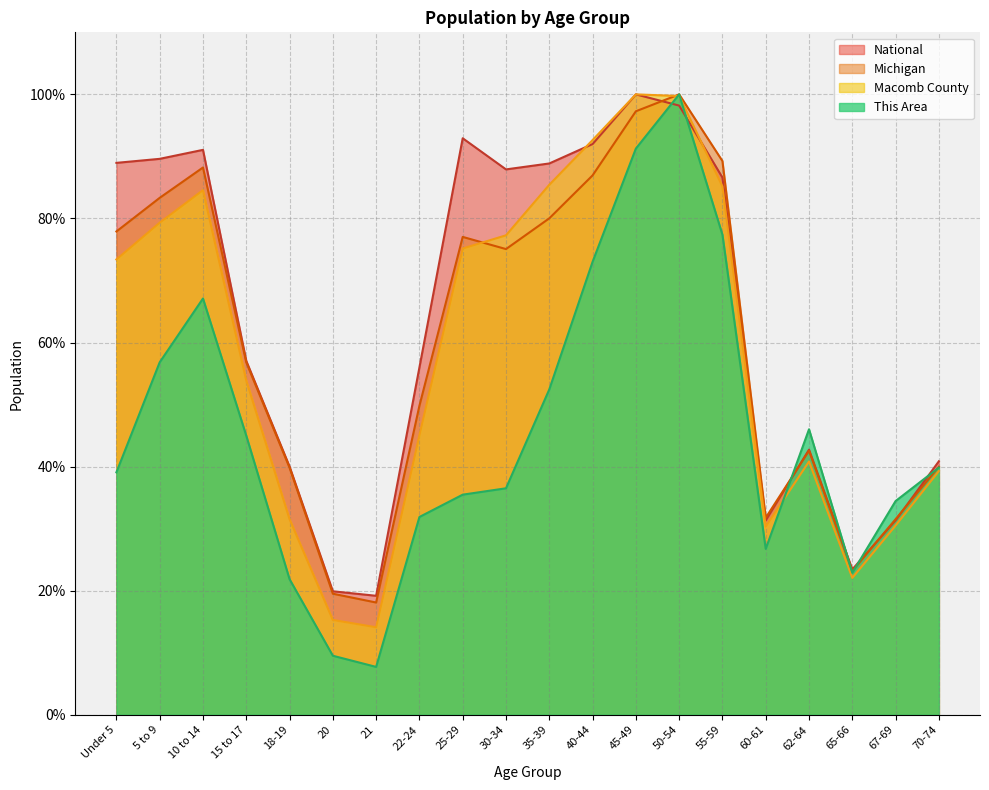

At how many categories does at least one series exceed 10?

20